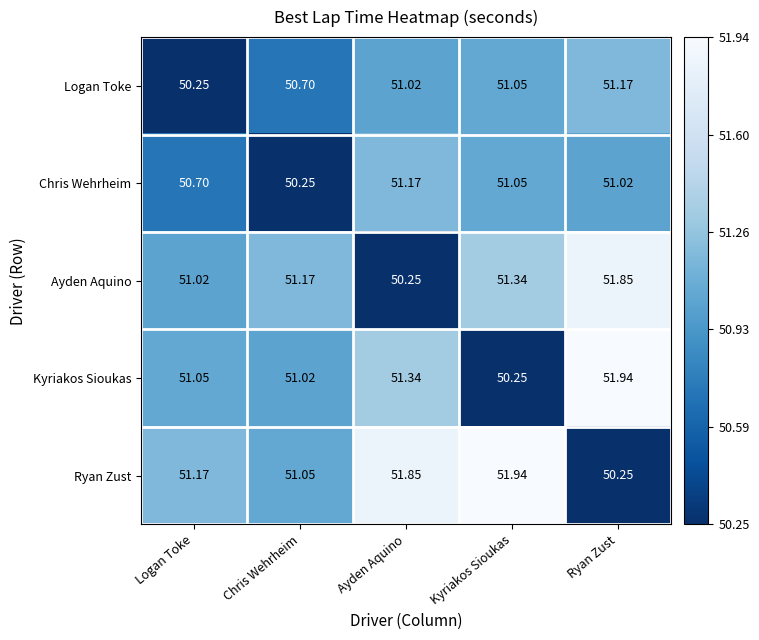

Is the value of Chris Wehrheim at Logan Toke greater than the value of Ryan Zust at Kyriakos Sioukas?

No